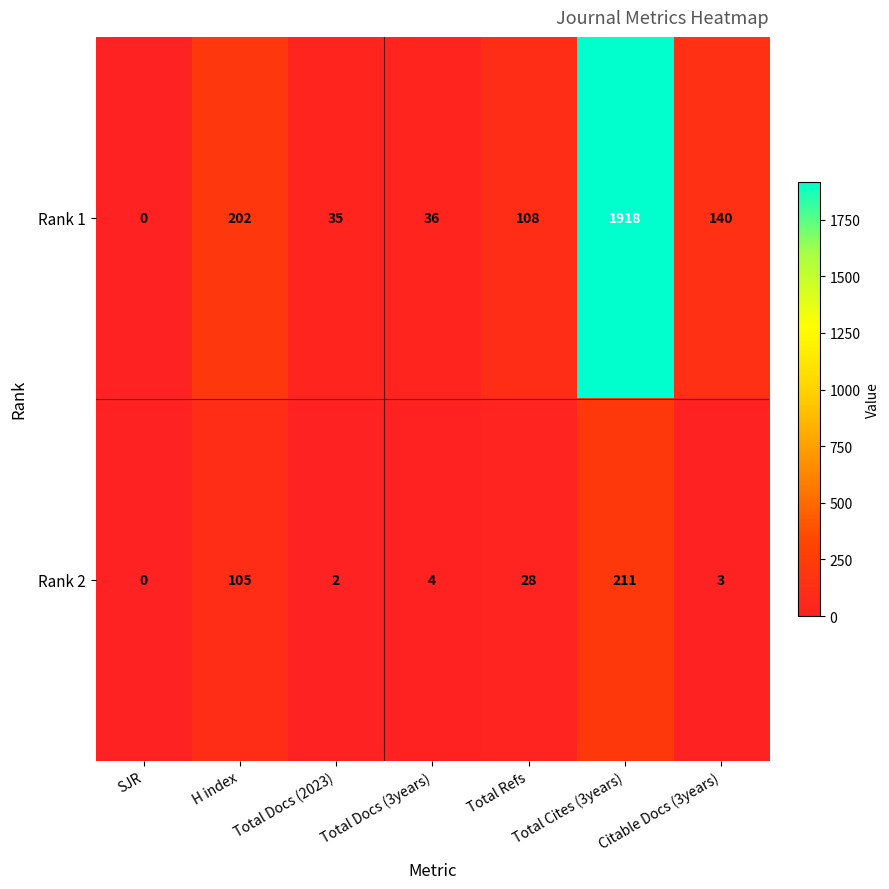

At how many categories does at least one series exceed 1130?

1